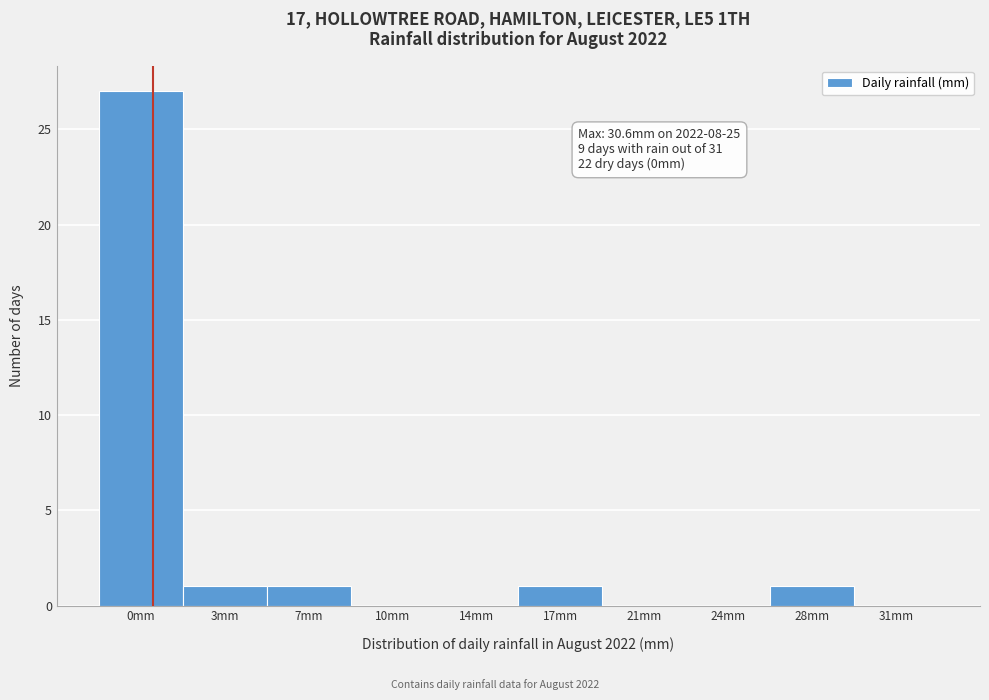

Reading left to right, what are all the values shown in this chart?

0mm=27	3mm=1	7mm=1	10mm=0	14mm=0	17mm=1	21mm=0	24mm=0	28mm=1	31mm=0